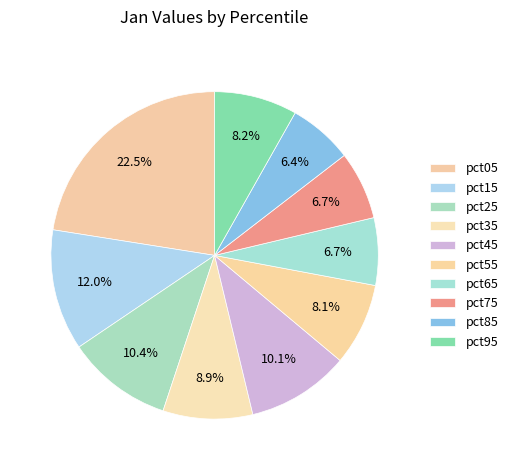

Rank the categories by value from highest to lowest.

pct05, pct15, pct25, pct45, pct35, pct95, pct55, pct75, pct65, pct85